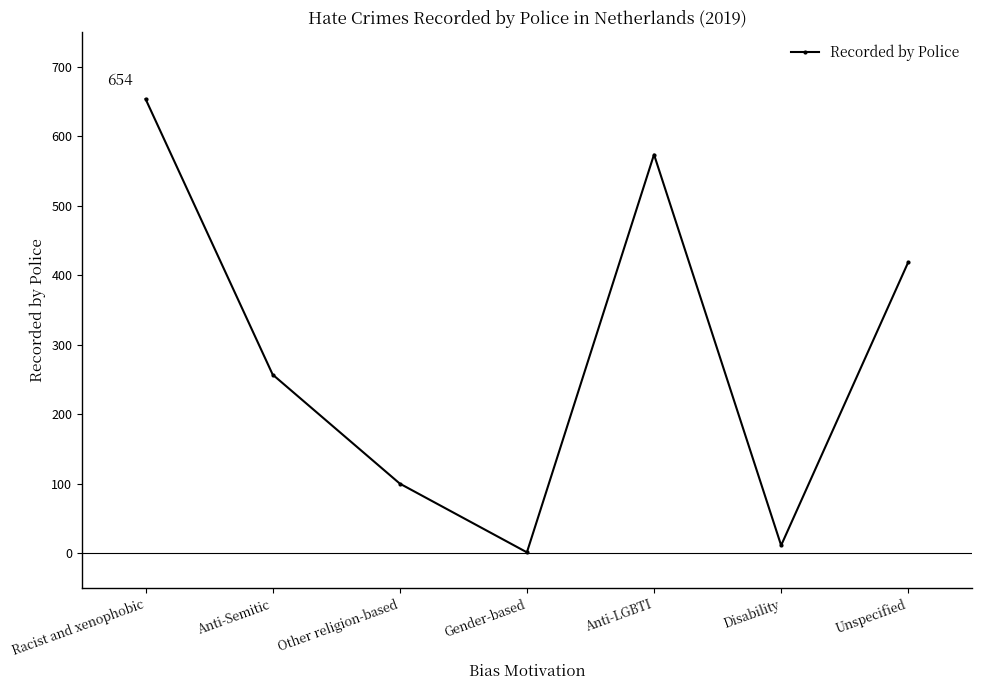

Between Racist and xenophobic and Gender-based, which is larger?

Racist and xenophobic